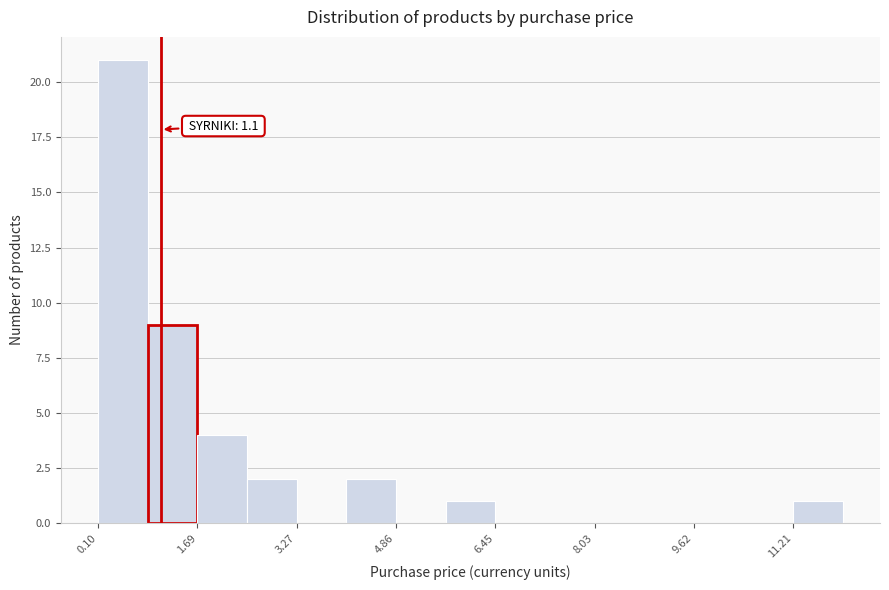

Around what value on the x-axis is the tallest bar? Give the approximate position of its centre, as read against the axis.

0.4